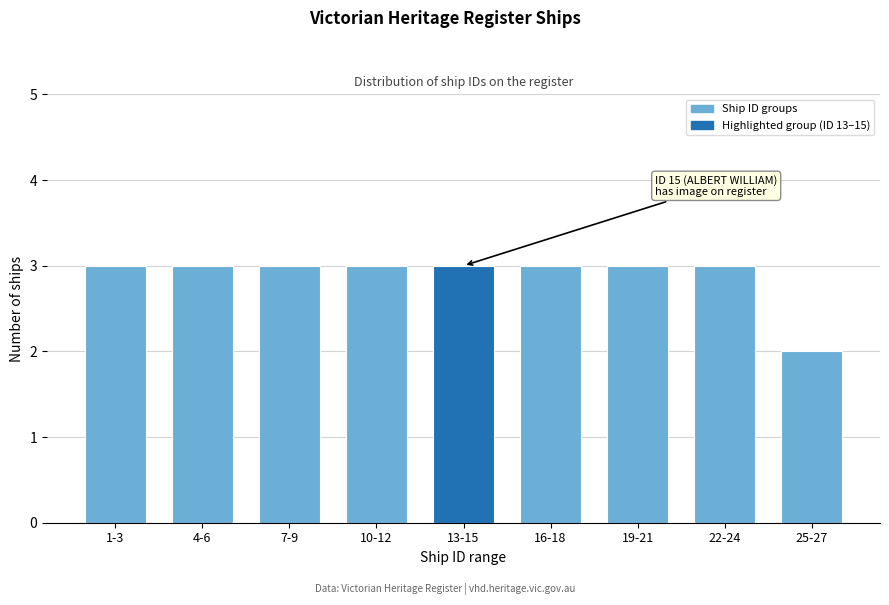

Reading right to left, extract all data points from this chart.

2	3	3	3	3	3	3	3	3